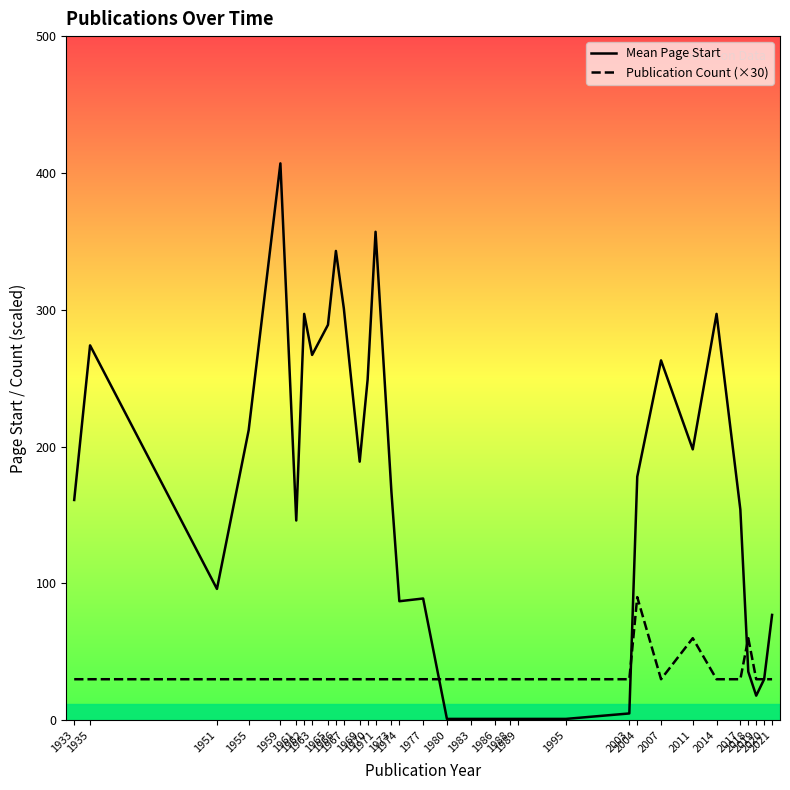

What is the highest value of the Publication Count (×30) series?

90.0